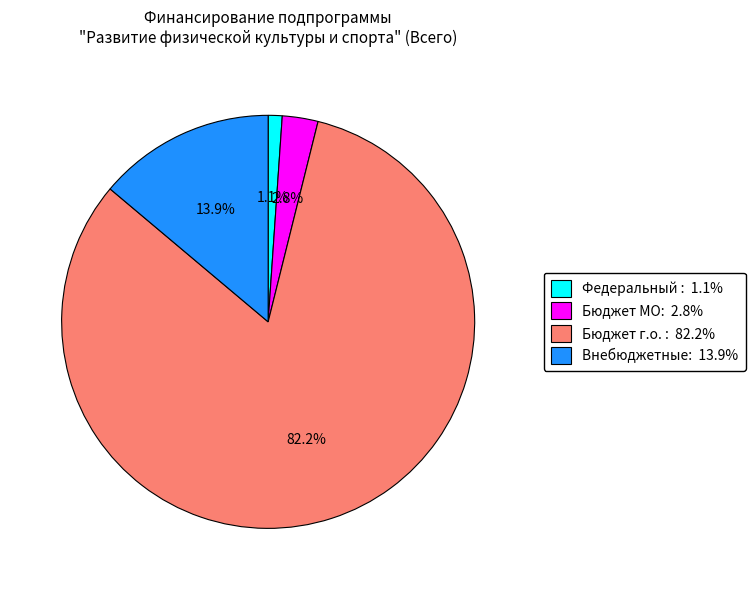

Is there any slice that represents more than half of the pie?

Yes